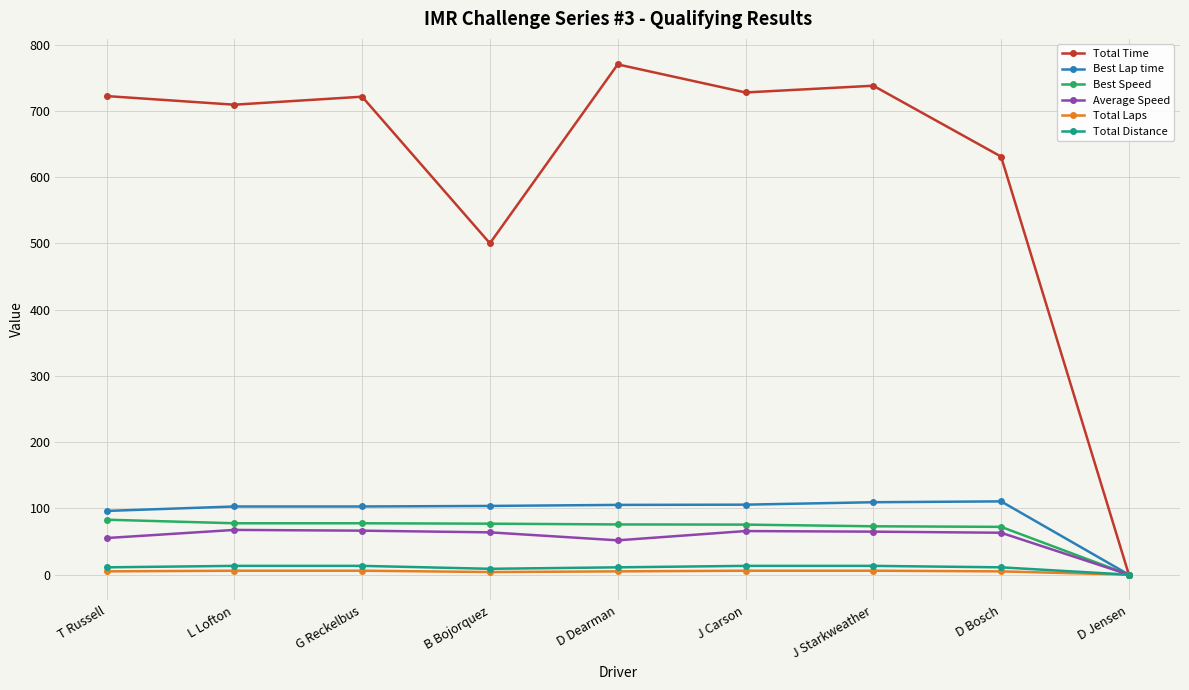

Is it true that Best Lap time equals 103.8 at B Bojorquez?

True